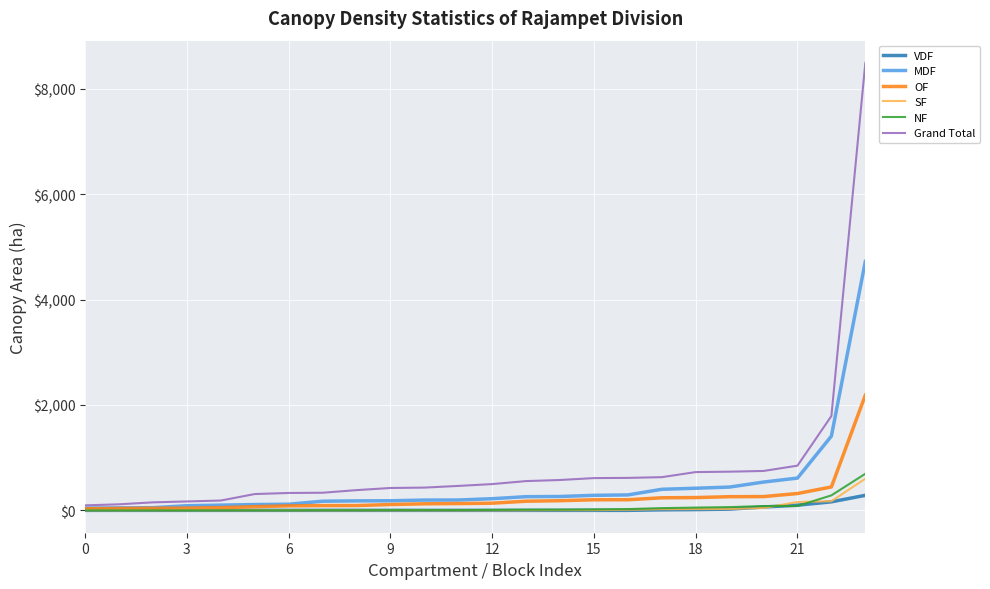

Does the chart have visible grid lines?

Yes